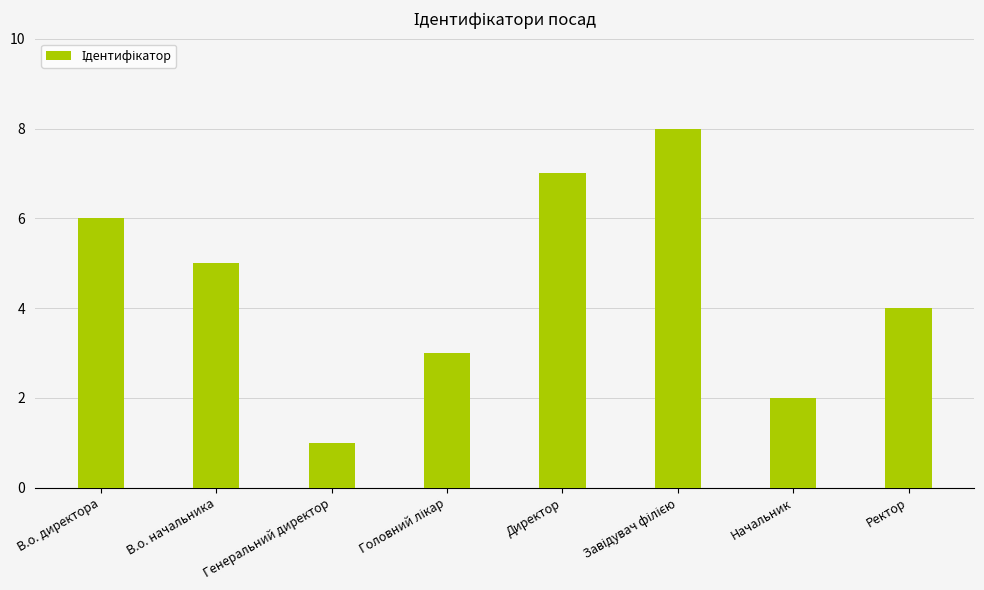

What is the smallest value displayed?

1